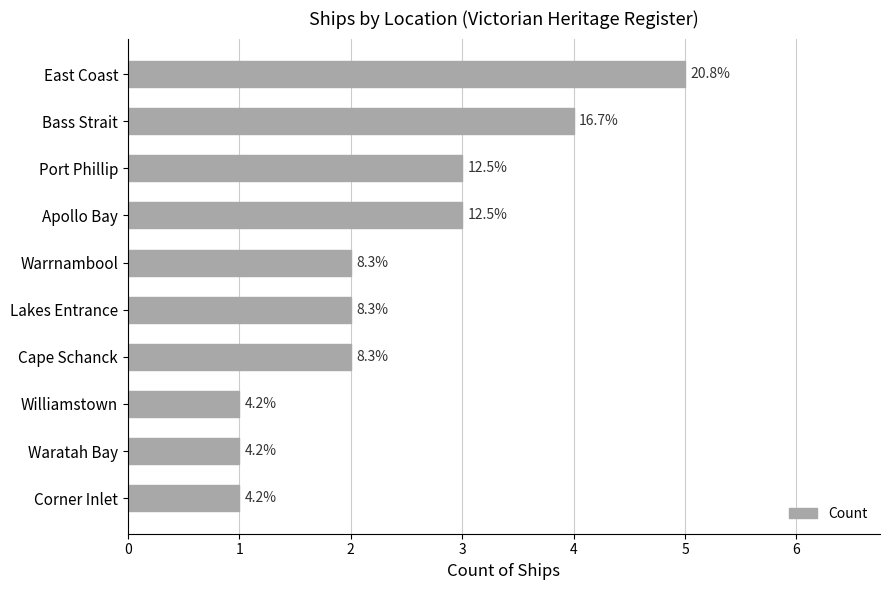

Are the bars horizontal?

Yes